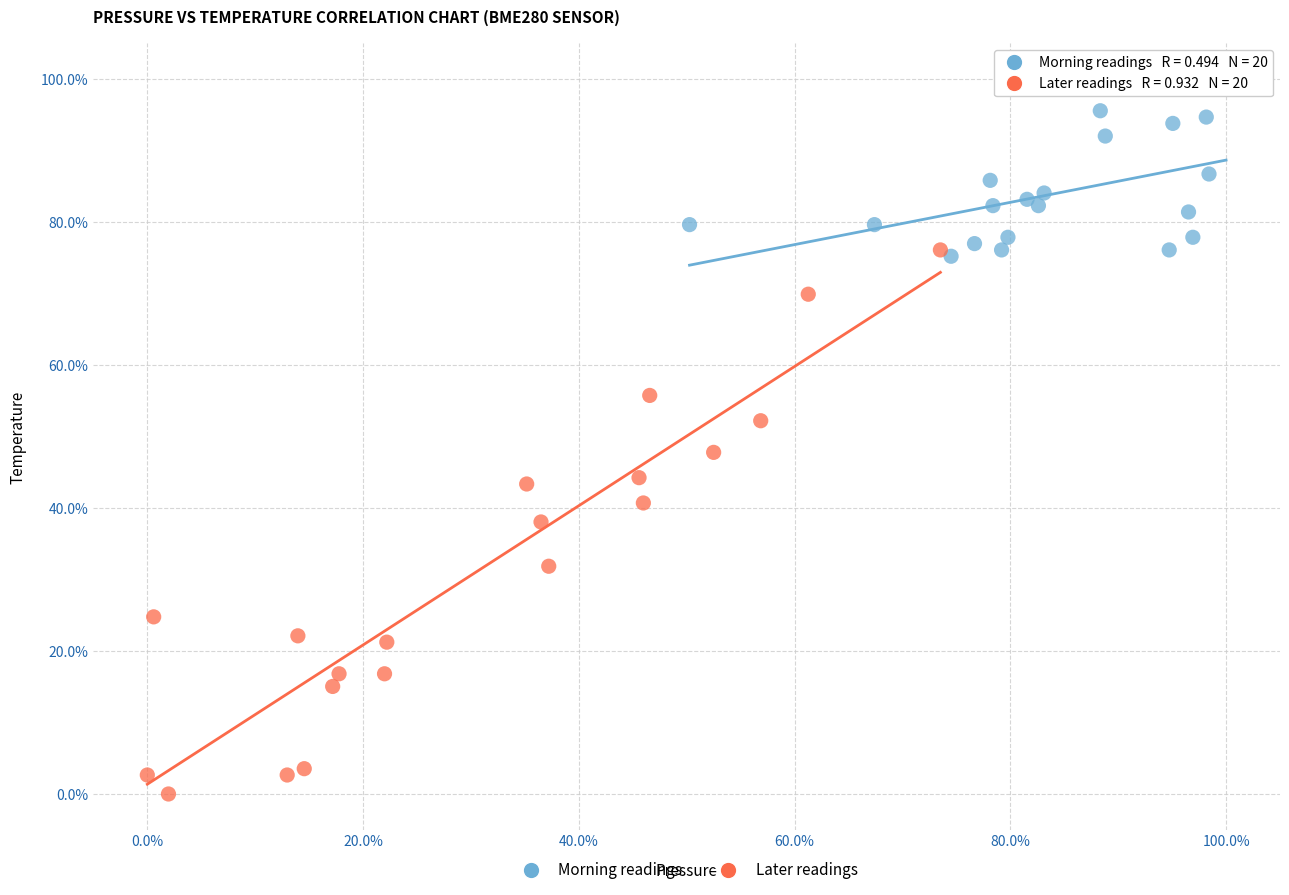

Which series reaches the maximum Y coordinate?

Morning readings